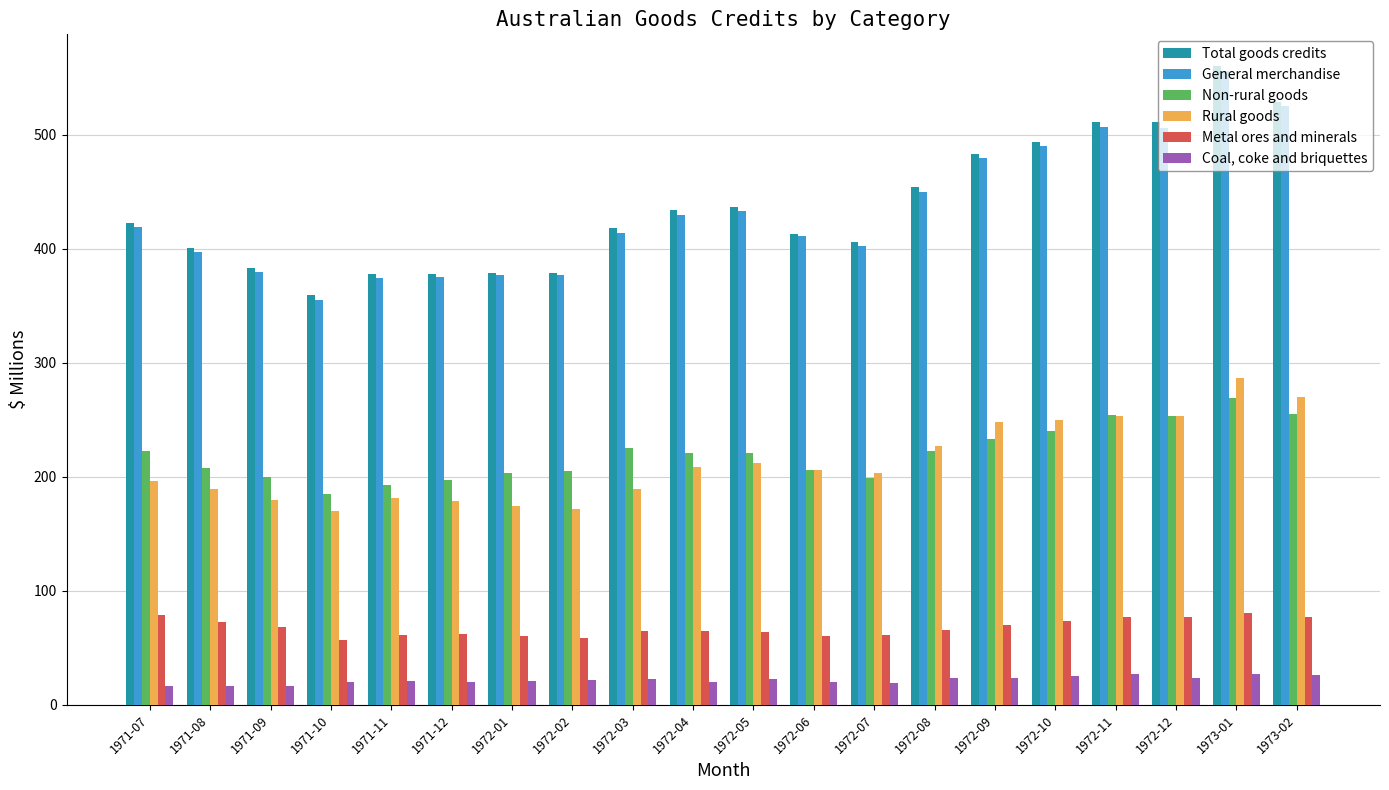

At 1972-07, list the series in order from smallest to largest.

Coal, coke and briquettes, Metal ores and minerals, Non-rural goods, Rural goods, General merchandise, Total goods credits